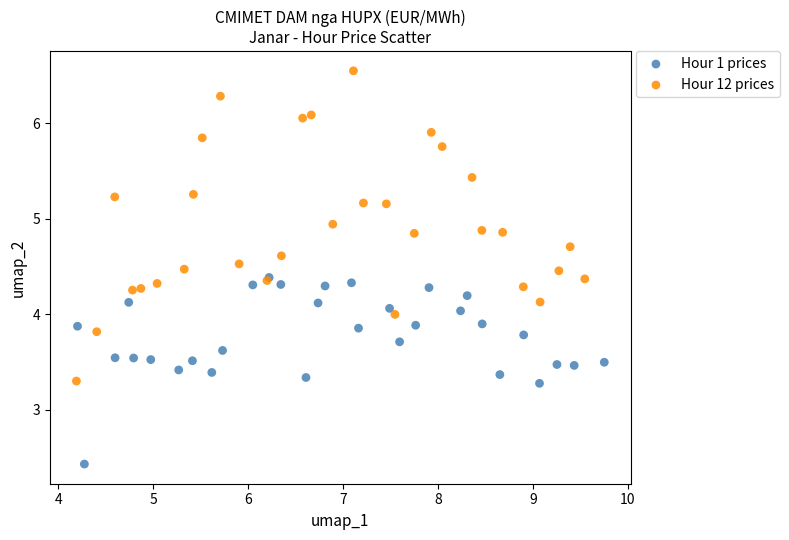

Which series has the largest Y range (max minus min)?

Hour 12 prices